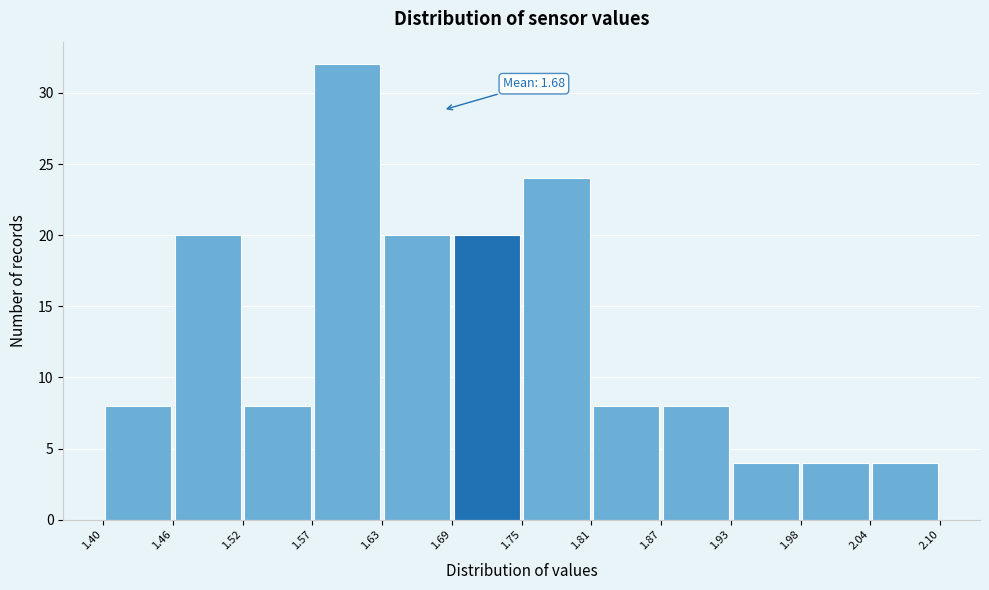

Which range on the x-axis has the tallest bar?

1.57 to 1.63